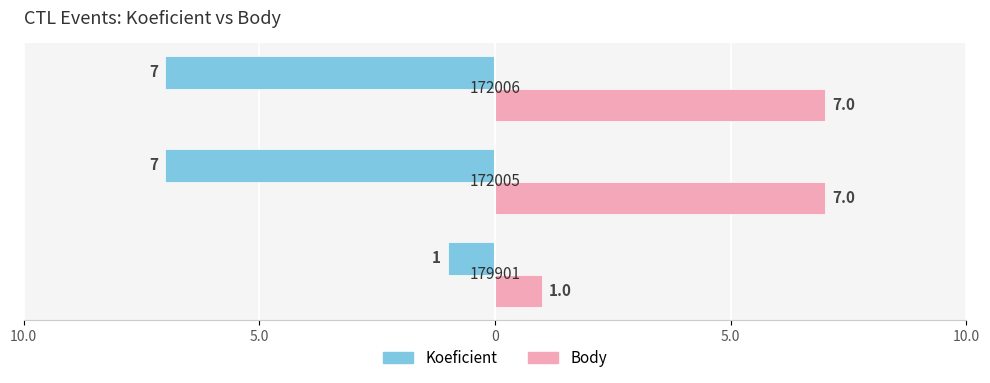

What are all the series names shown in the legend?

Koeficient, Body